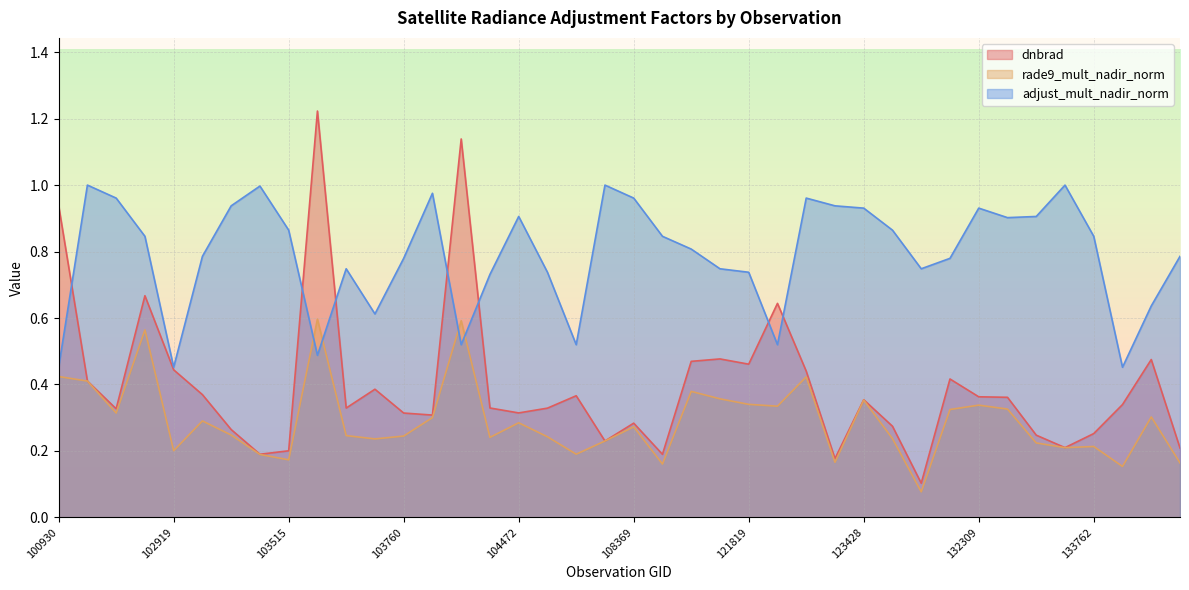

The rade9_mult_nadir_norm series shows 0.6 at 108715. True or false?

False